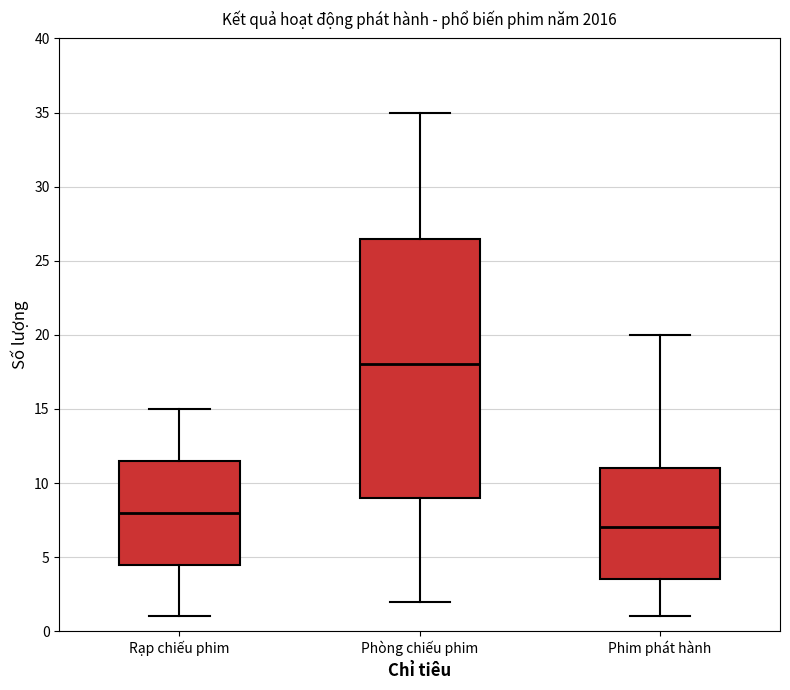

Which box has the highest median line?

Phòng chiếu phim